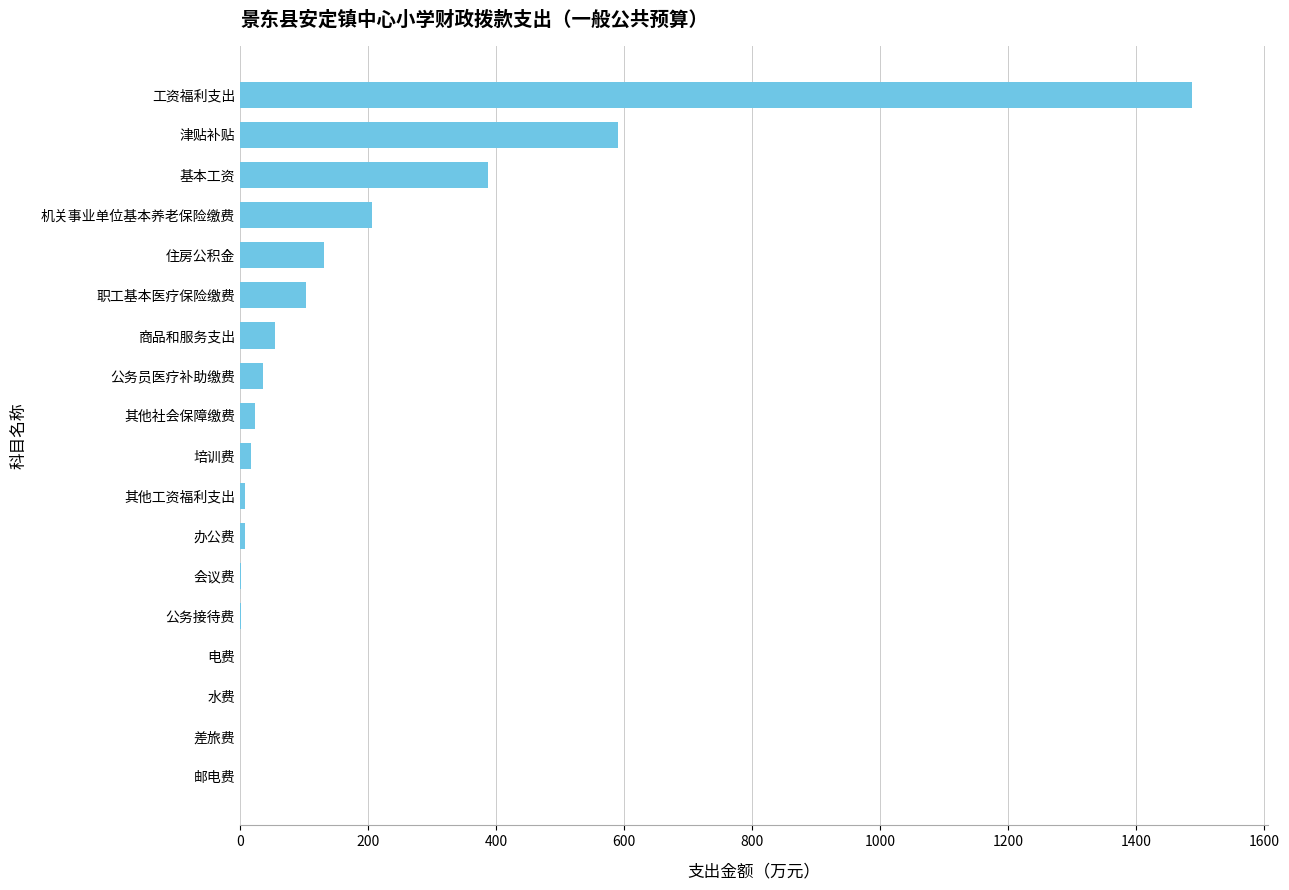

What value does the data have at 公务员医疗补助缴费?

36.6